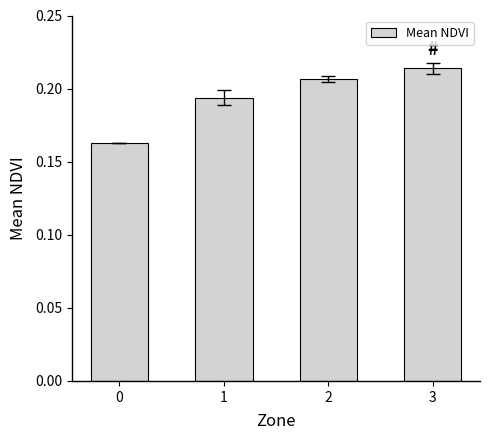

How many bars are there in total?

4